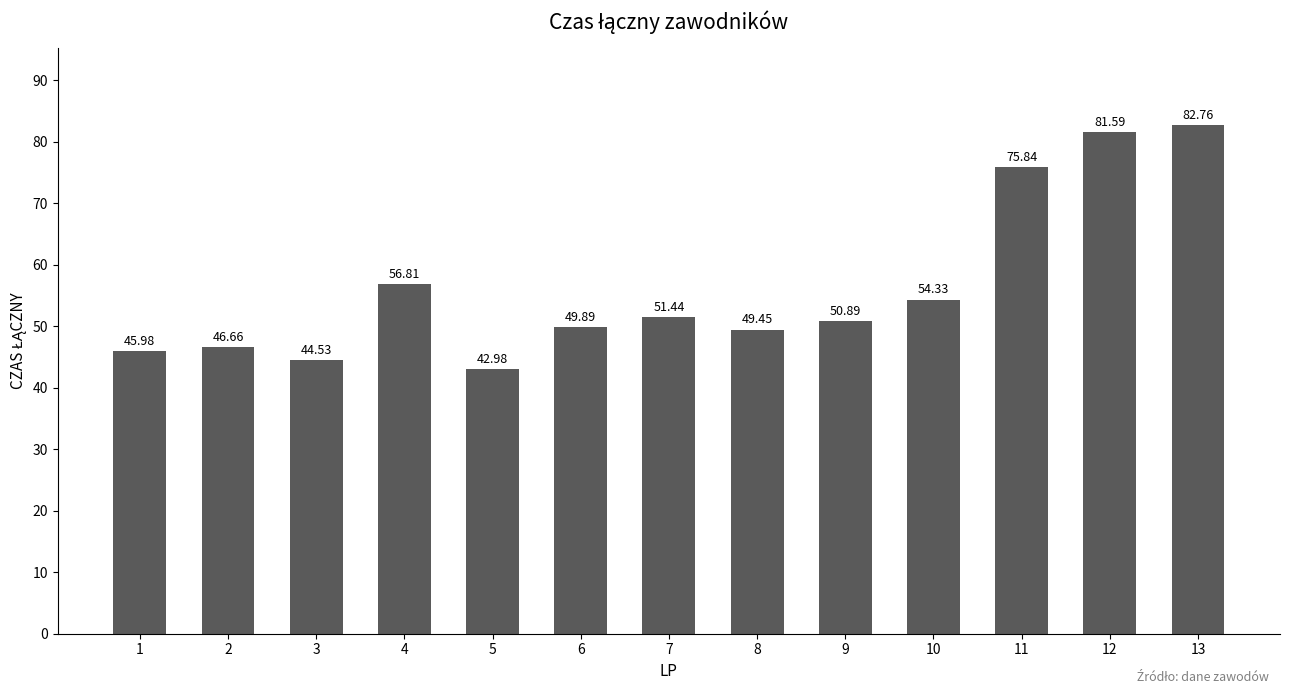

What is the difference between the values at 5 and 7?

8.5